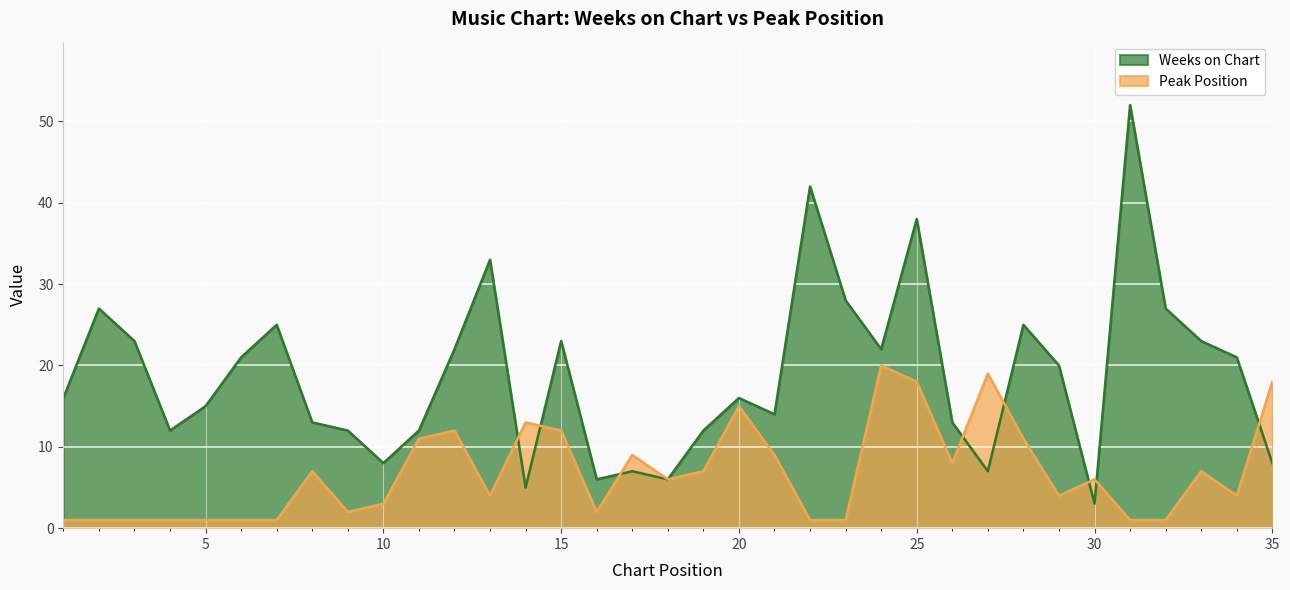

The value of Peak Position at 27 is 10. True or false?

False